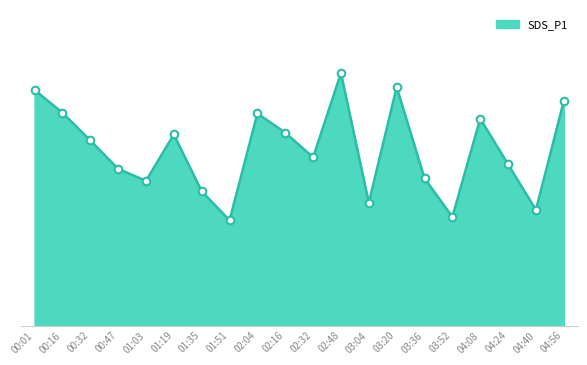

What is the change in value from 00:01 to 00:16?

-0.6